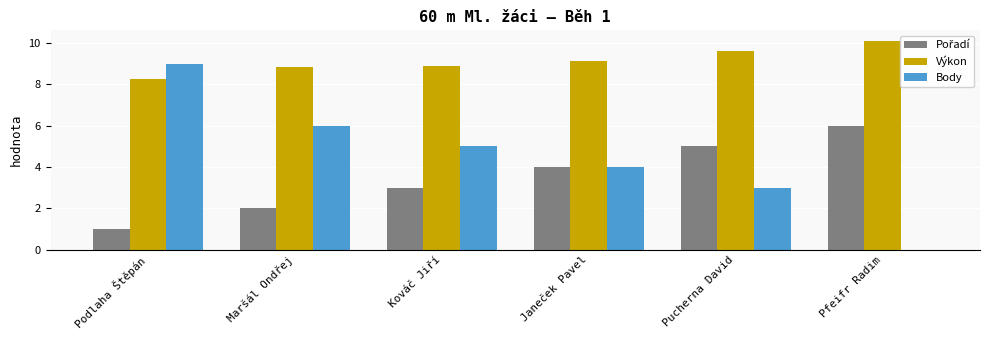

Where does the Body series first go above 5?

Podlaha Štěpán